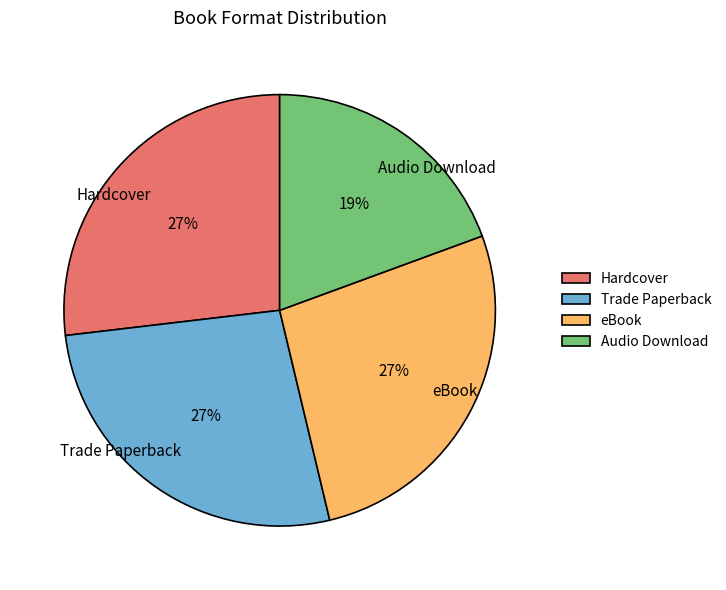

Does Trade Paperback account for over 50% of the chart?

No